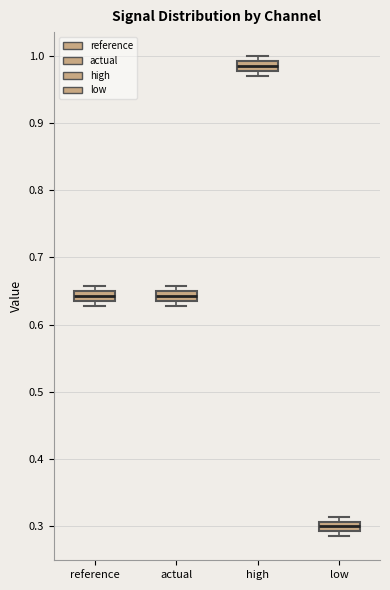

Where is the upper edge of the box for actual on the y-axis? The values are not printed on the chart, so give them approximately, as read against the axis.

0.65